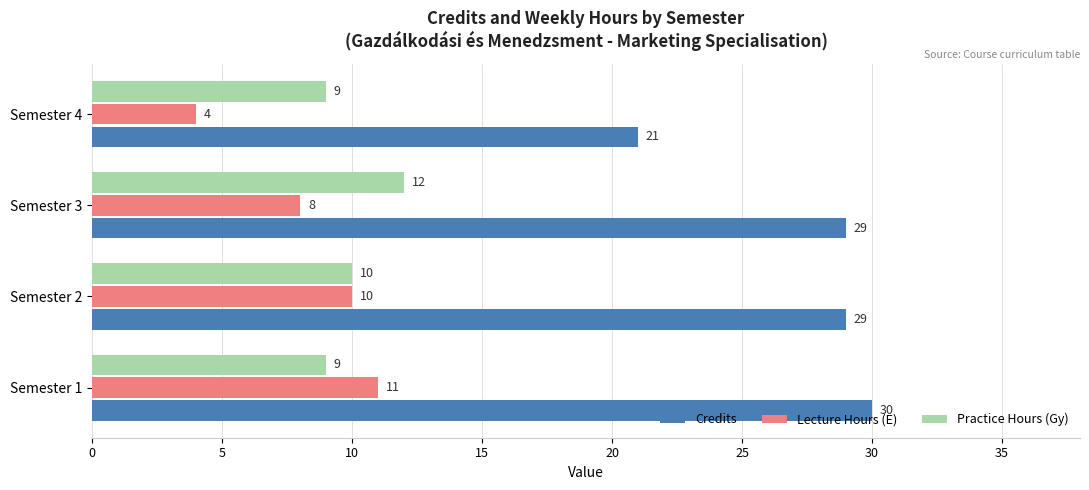

The value of Practice Hours (Gy) at Semester 1 is 9. True or false?

True